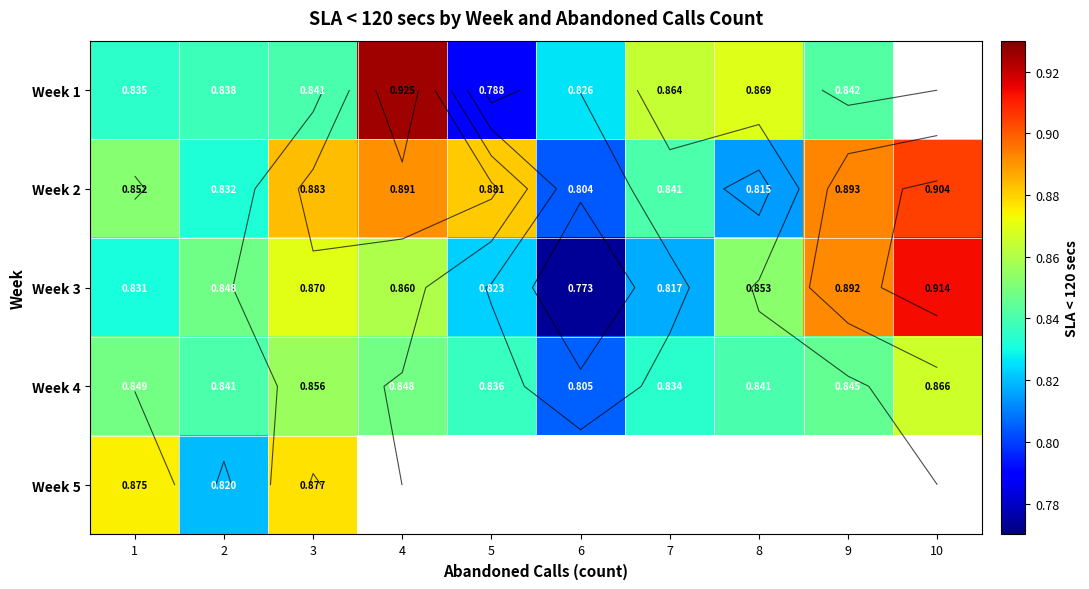

Which series has the largest range (max minus min)?

Week 3